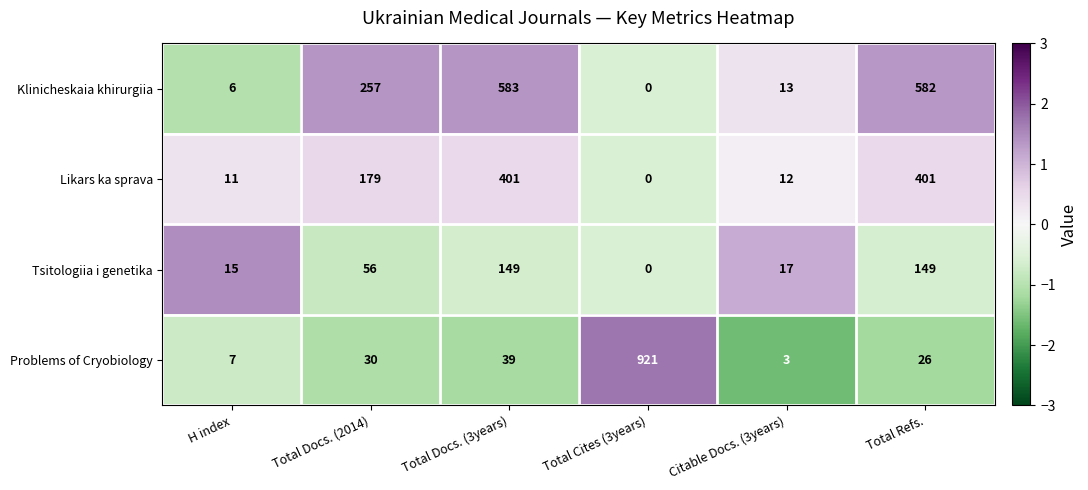

Reading left to right, extract all data points from this chart.

Klinicheskaia khirurgiia: 6	257	583	0	13	582
Likars ka sprava: 11	179	401	0	12	401
Tsitologiia i genetika: 15	56	149	0	17	149
Problems of Cryobiology: 7	30	39	921	3	26